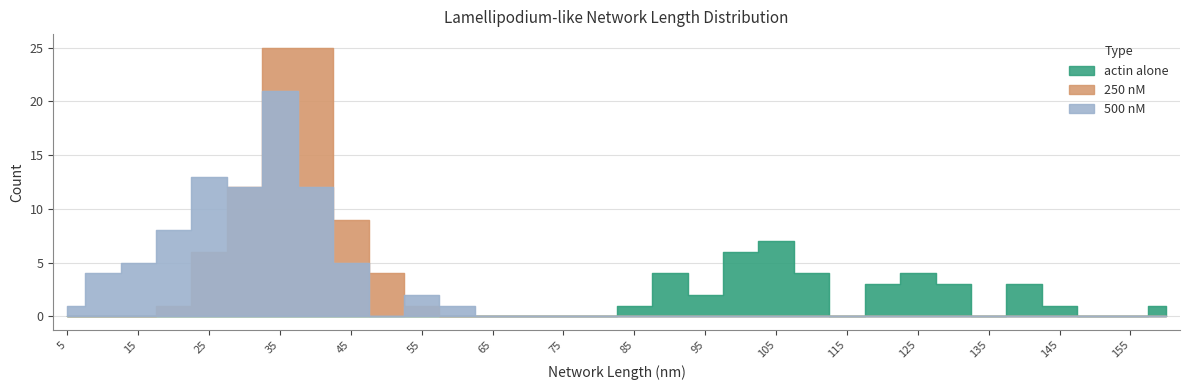

What is the greatest value displayed?

25